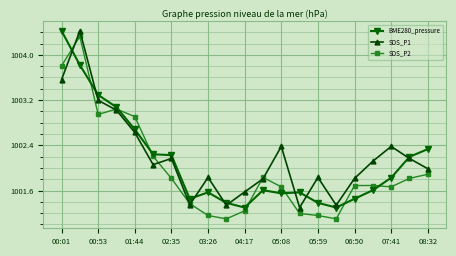

At how many categories does at least one series exceed 1001?

21